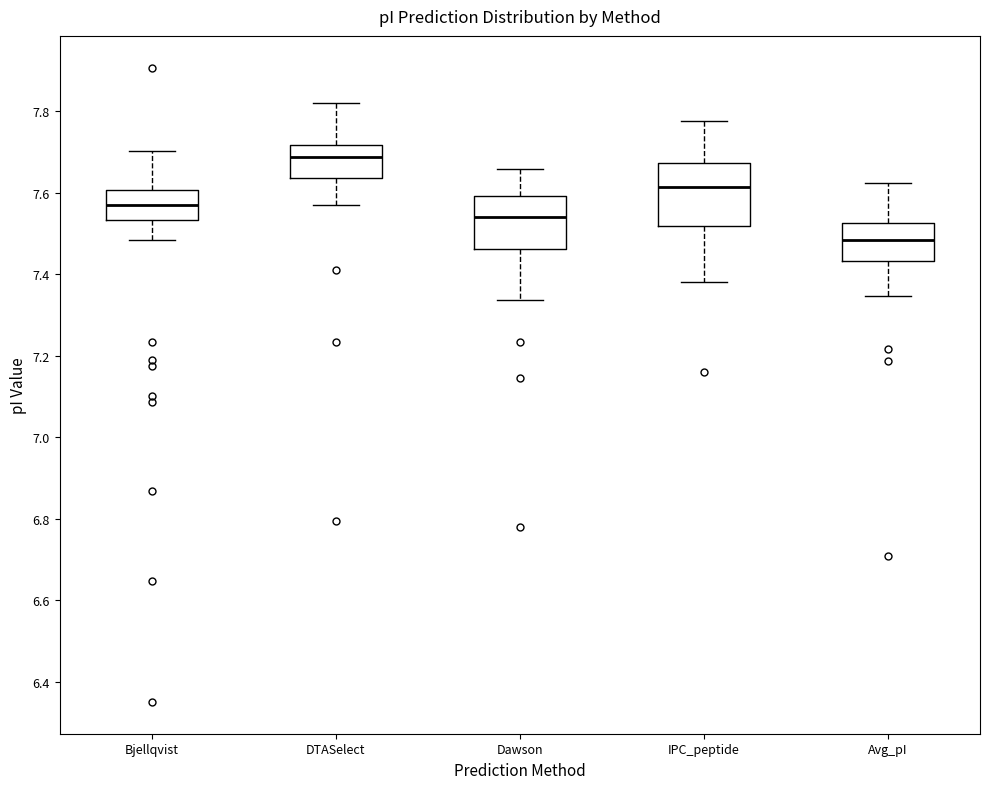

Where does the upper whisker of the box for Dawson end on the y-axis? The values are not printed on the chart, so give them approximately, as read against the axis.

7.66